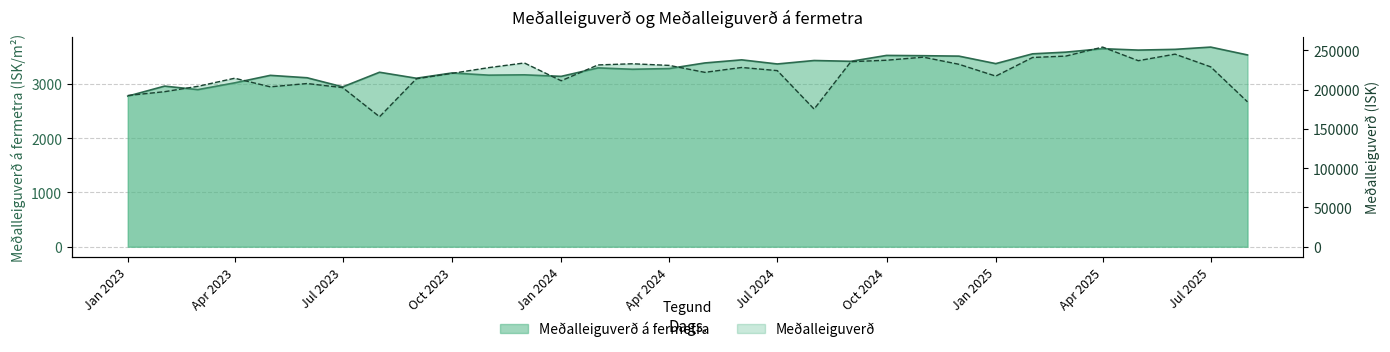

True or false: Meðalleiguverð á fermetra and Meðalleiguverð cross at least once.

False